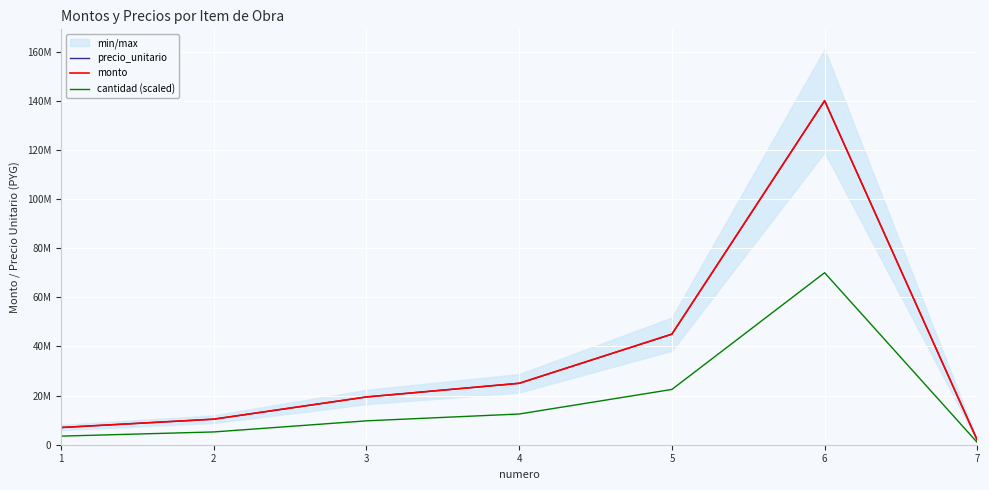

Between 4 and 3, which is larger?

4